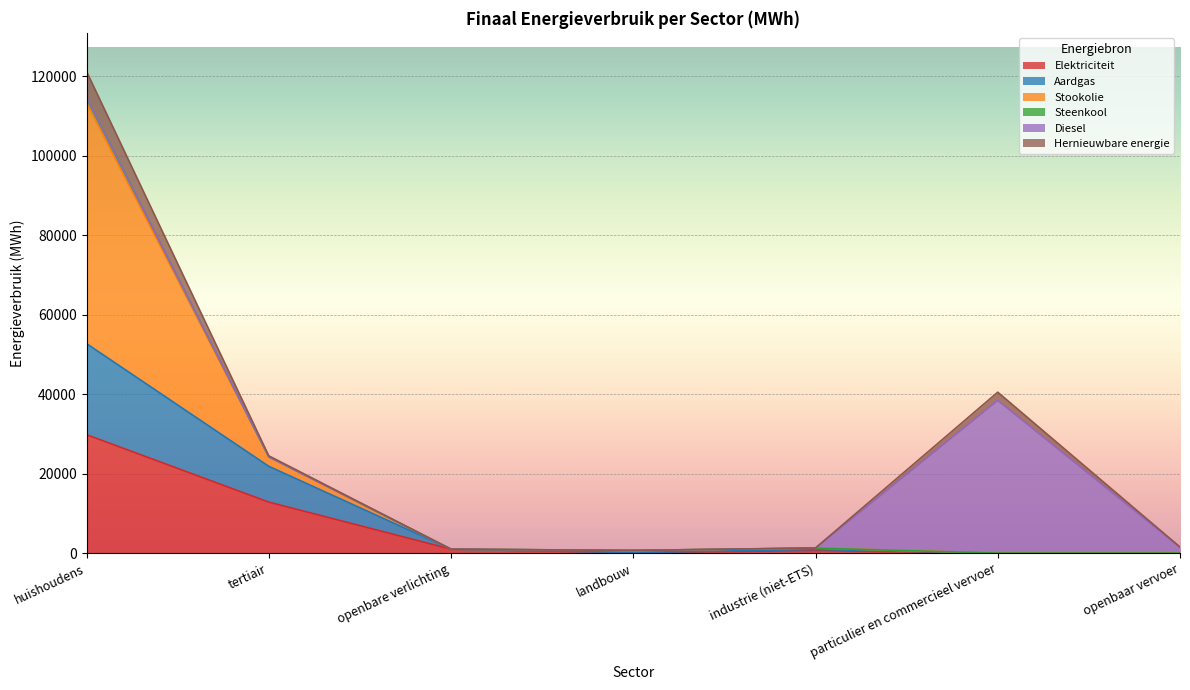

Does the chart display data point markers on the line(s)?

No